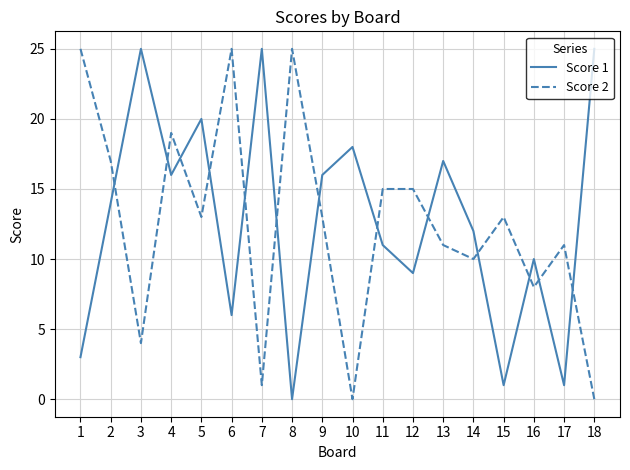

Rank the series at 7 from highest to lowest value.

Score 1, Score 2